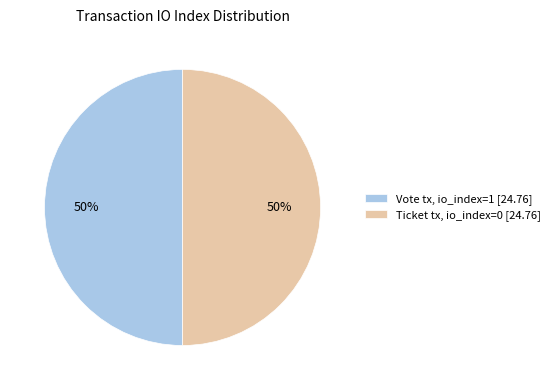

Approximately how many times larger is the value at Ticket tx, io_index=0 [24.76] compared to Vote tx, io_index=1 [24.76]?

1.0